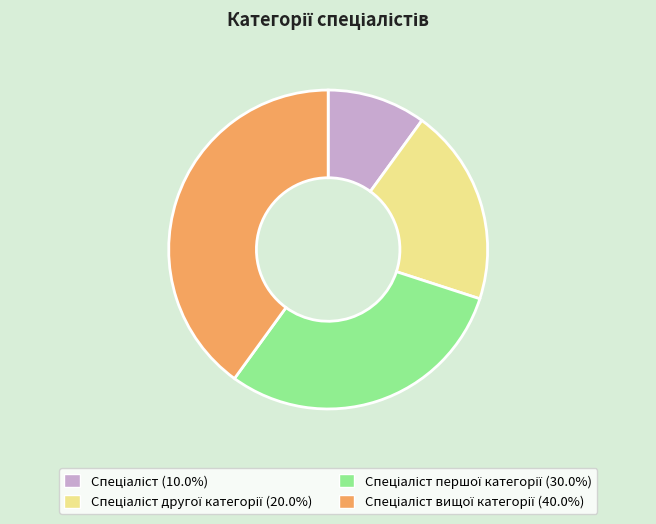

Count the number of slices in the pie.

4